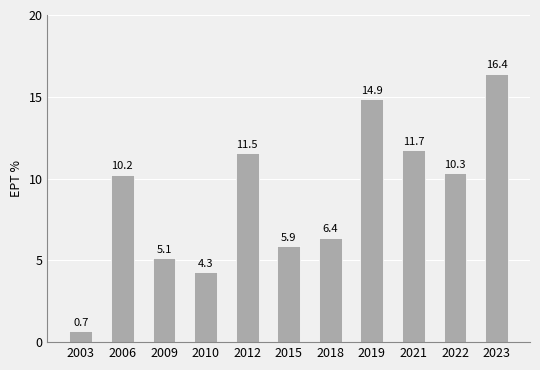

Reading right to left, what are all the values shown in this chart?

2023=16.4	2022=10.3	2021=11.7	2019=14.9	2018=6.4	2015=5.9	2012=11.5	2010=4.3	2009=5.1	2006=10.2	2003=0.7